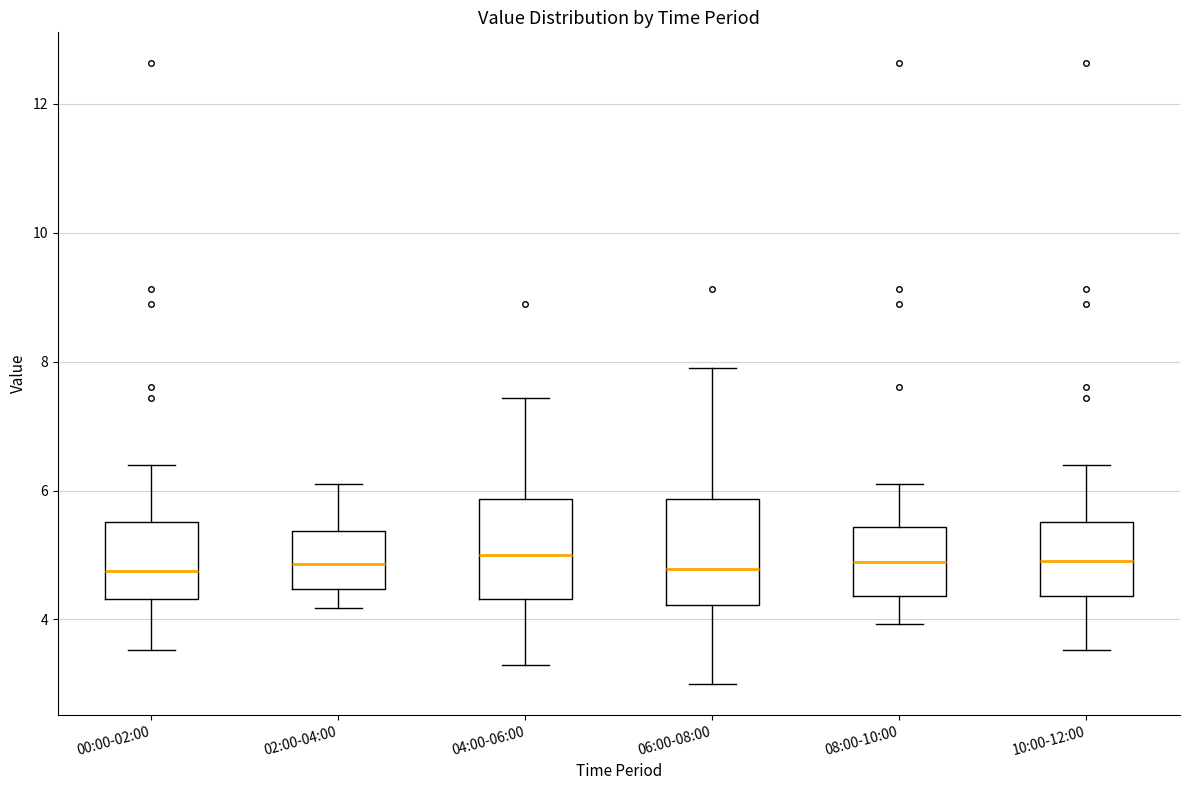

Reading left to right, transcribe this box plot: for each box, give where its median line is, the range the box spans, and where its two whiskers end, as read against the y-axis. The values are not printed on the chart, so give them approximately, as read against the axis.

00:00-02:00: median 4.8, box 4.4 to 5.6, whiskers 3.6 to 6.4
02:00-04:00: median 4.8, box 4.4 to 5.4, whiskers 4.2 to 6.2
04:00-06:00: median 5.0, box 4.4 to 5.8, whiskers 3.4 to 7.4
06:00-08:00: median 4.8, box 4.2 to 5.8, whiskers 3.0 to 8.0
08:00-10:00: median 4.8, box 4.4 to 5.4, whiskers 4.0 to 6.2
10:00-12:00: median 5.0, box 4.4 to 5.6, whiskers 3.6 to 6.4